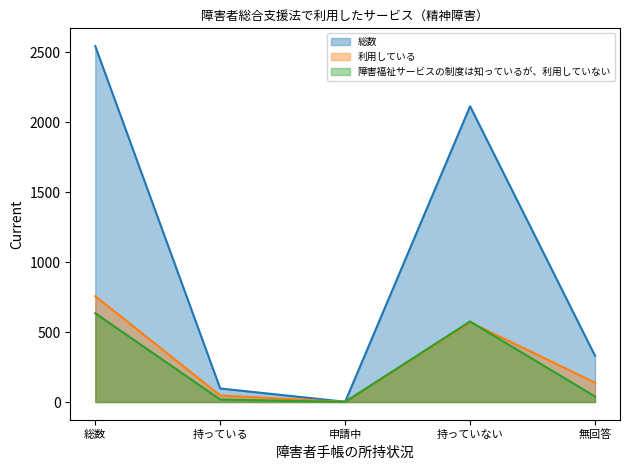

At how many categories does at least one series exceed 997?

2